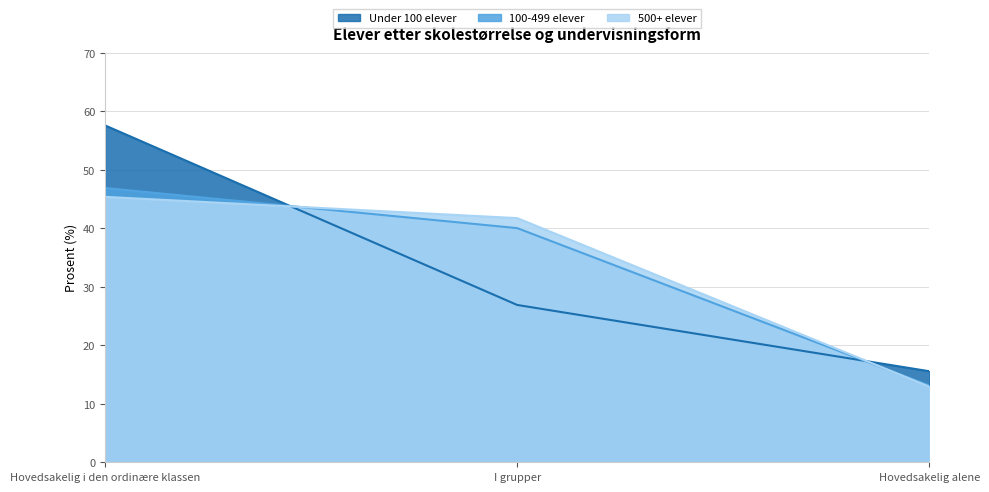

Reading right to left, transcribe all the data shown in this chart.

Under 100 elever: 15.6	26.9	57.6
100-499 elever: 13.1	40.0	46.9
500+ elever: 12.9	41.7	45.4